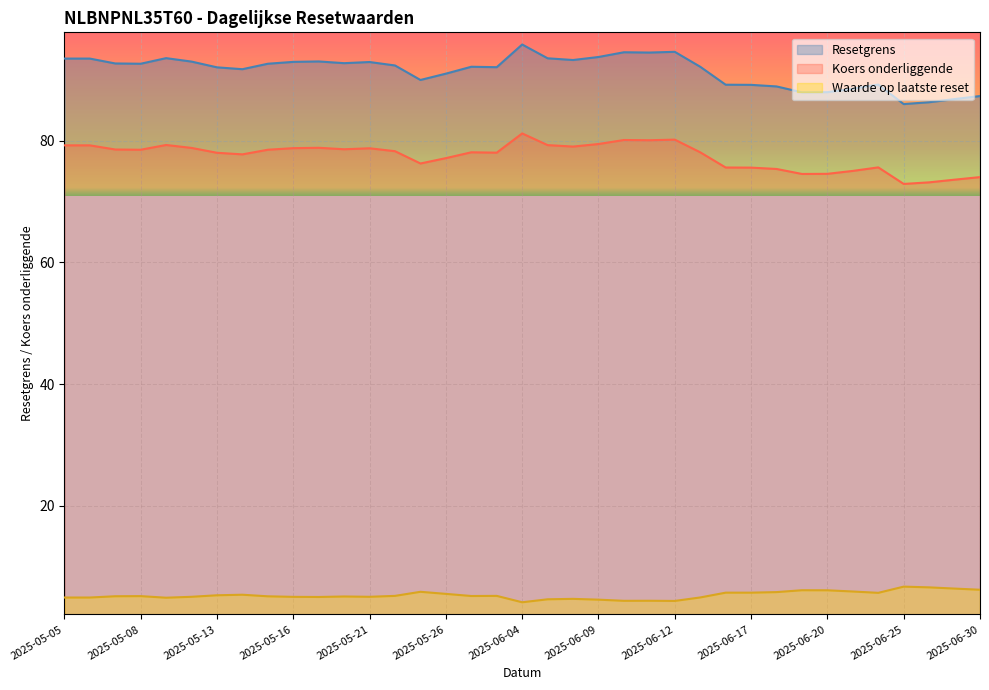

At which category is the sum across all series the highest?

2025-06-04